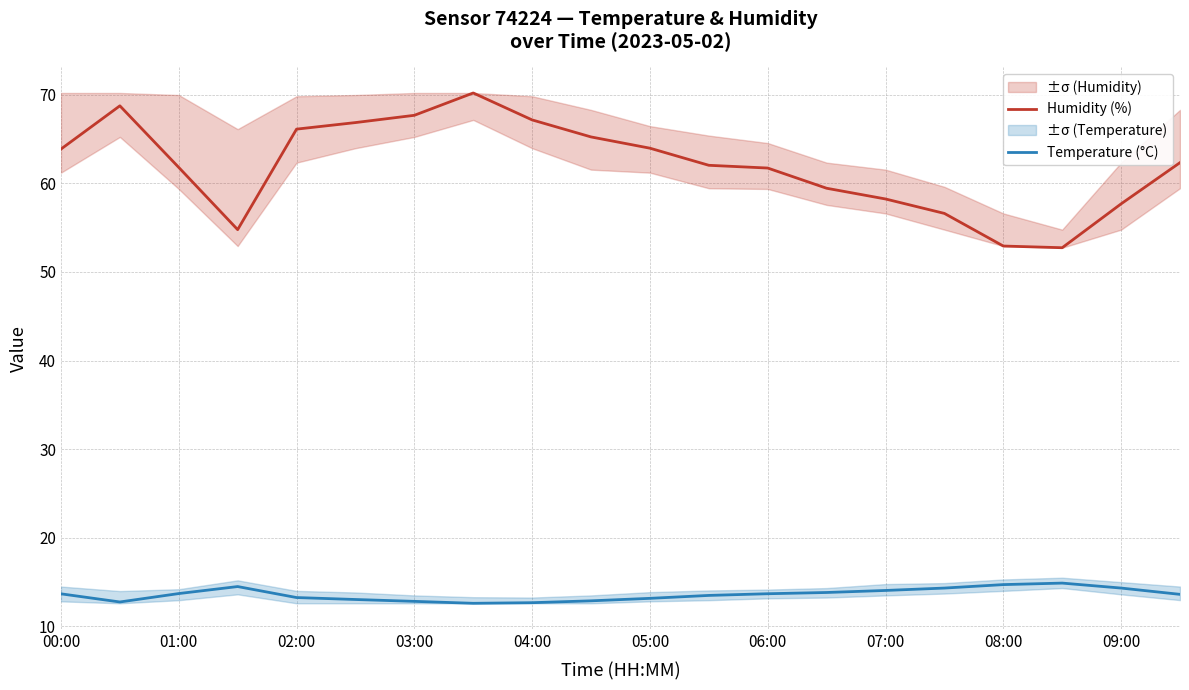

True or false: Temperature (°C) and Humidity (%) intersect in this chart.

False